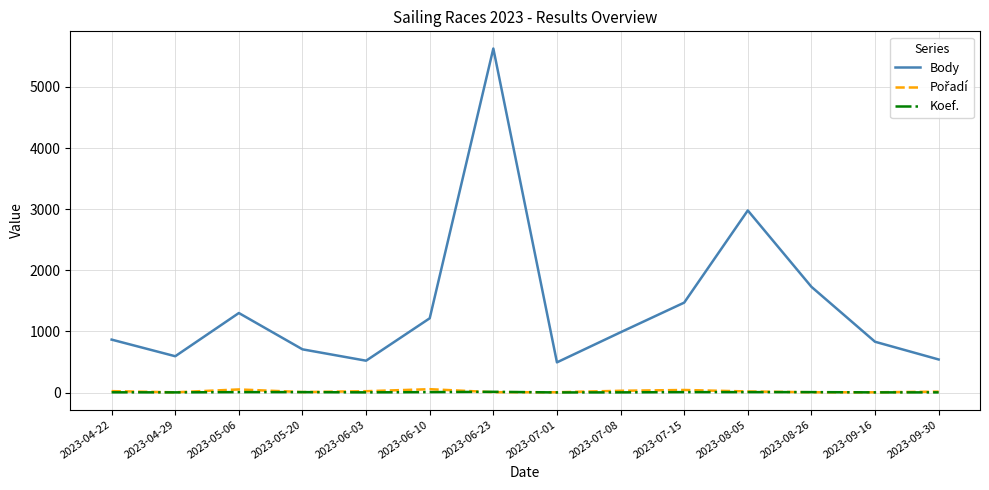

What is the spread (max minus min) of values at 2023-08-26?

1725